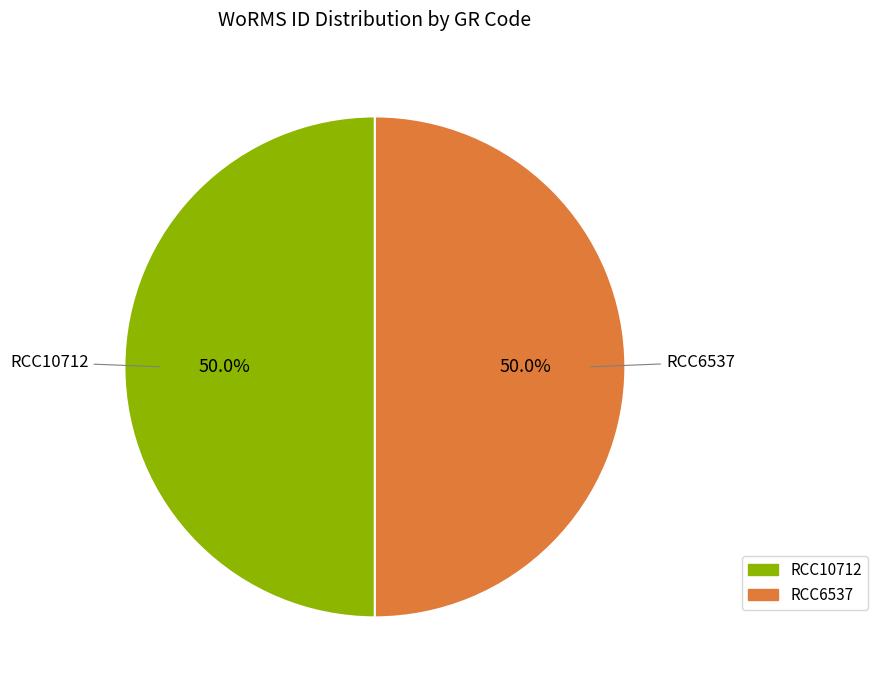

How many slices are in this pie chart?

2